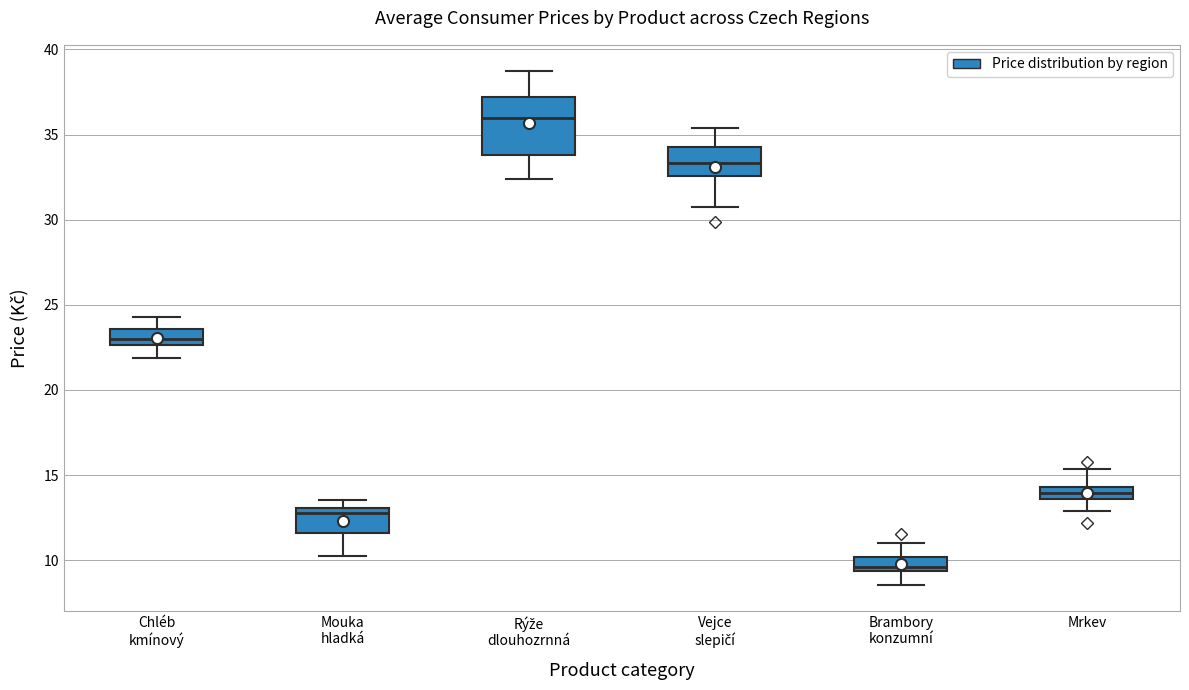

Which box is the tallest, from its lower edge to its upper edge?

Rýže dlouhozrnná